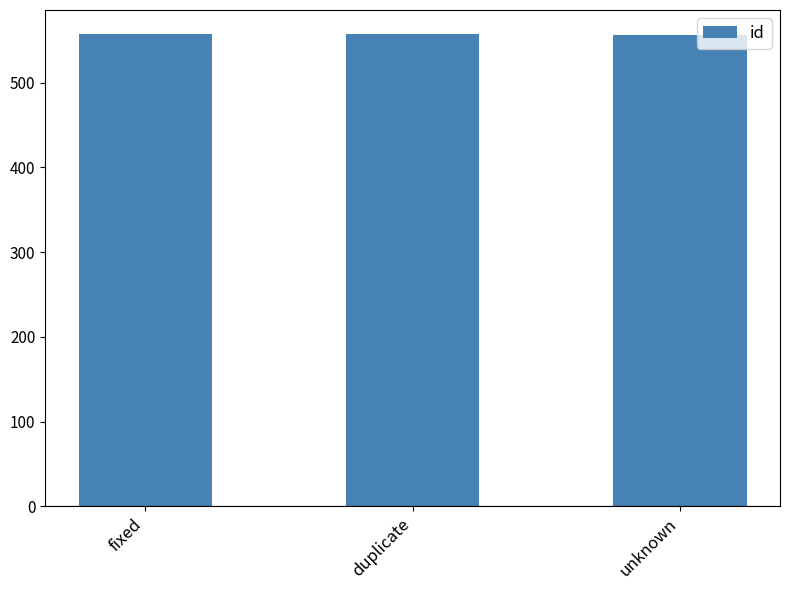

What is the value of the 3rd bar from the left?

556